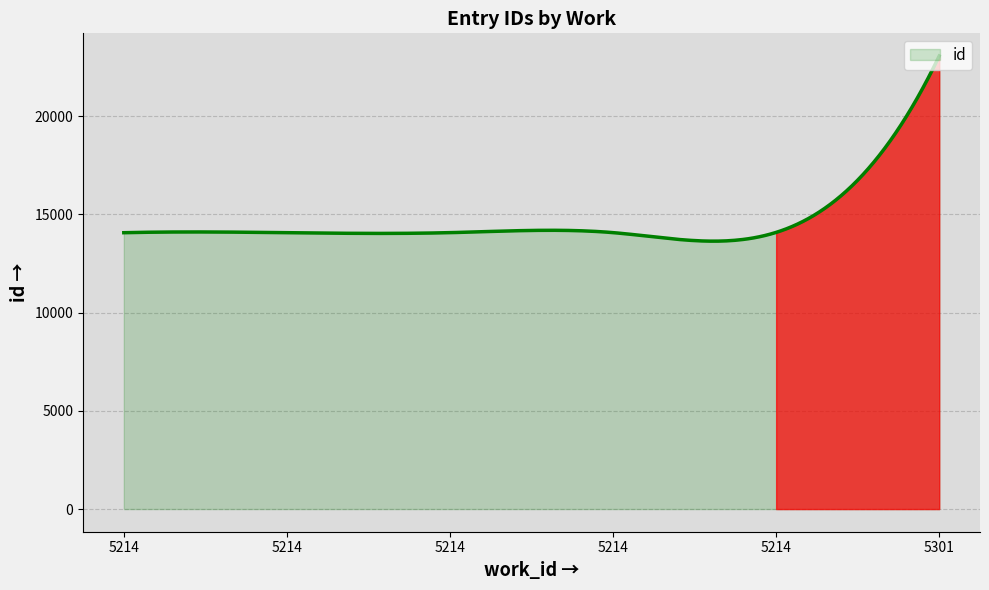

What is the greatest value displayed?

23067.0